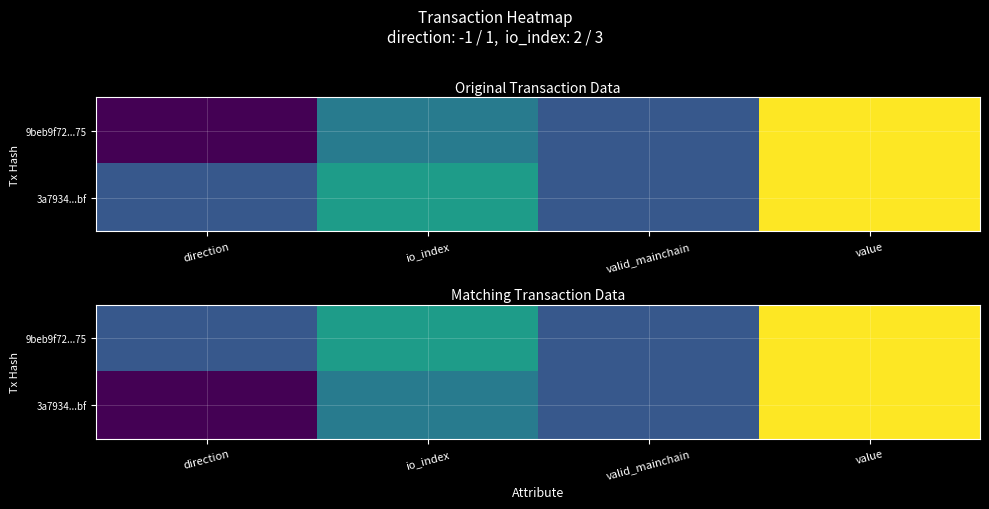

What is the difference between the maximum and minimum values in the 3a7934...bf series?

7.2